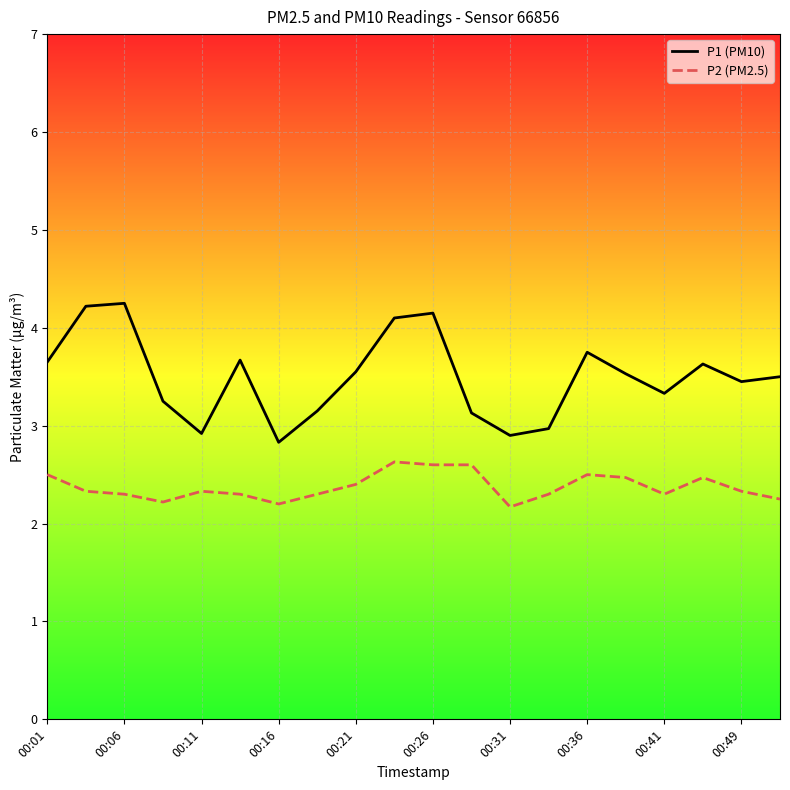

List the series in order of their peak value, highest first.

P1 (PM10), P2 (PM2.5)